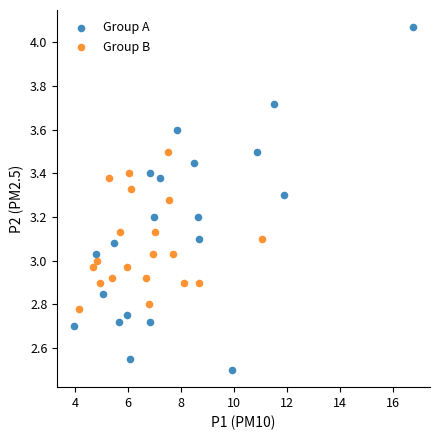

Which series reaches the maximum Y coordinate?

Group A